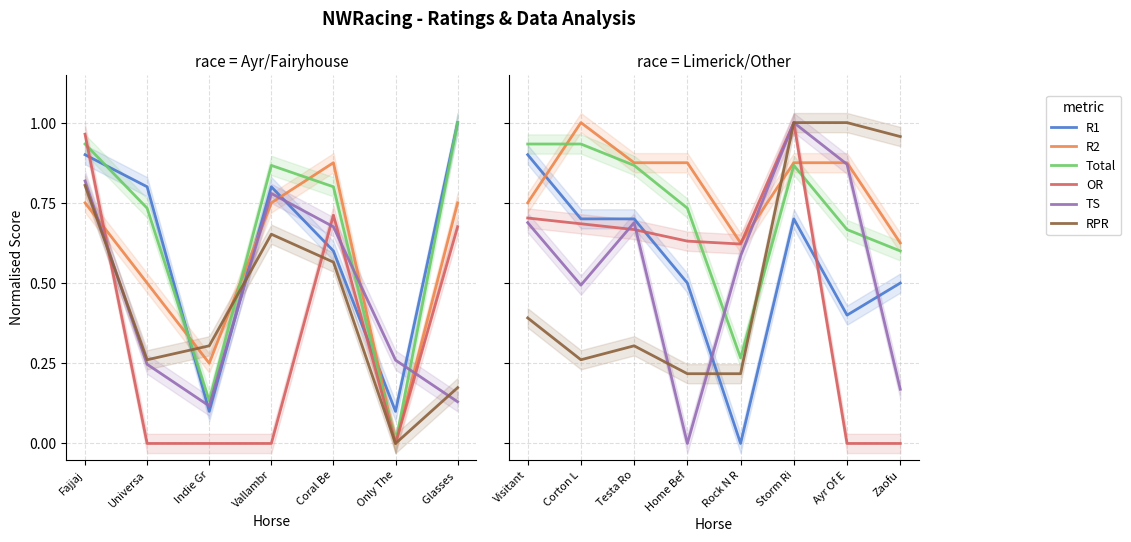

What is the maximum value shown in the chart?

1.0